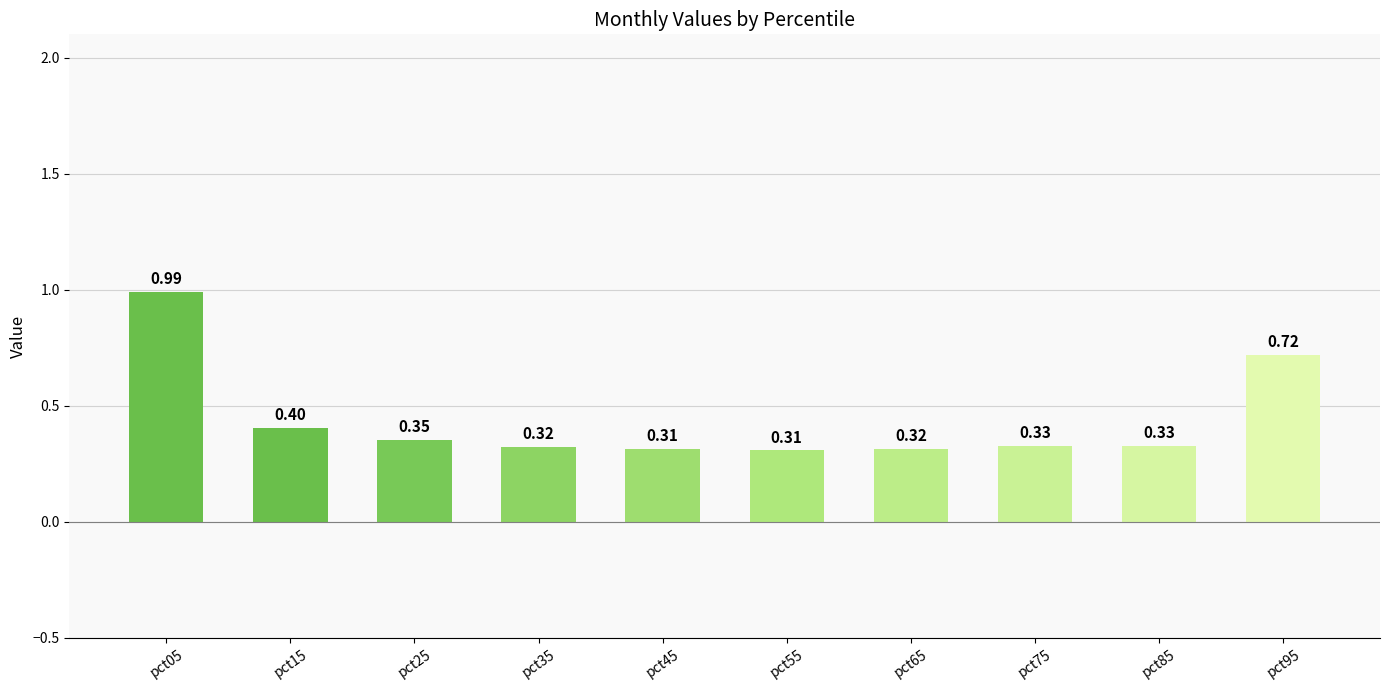

The chart shows a value of 0.1 at pct45. True or false?

False